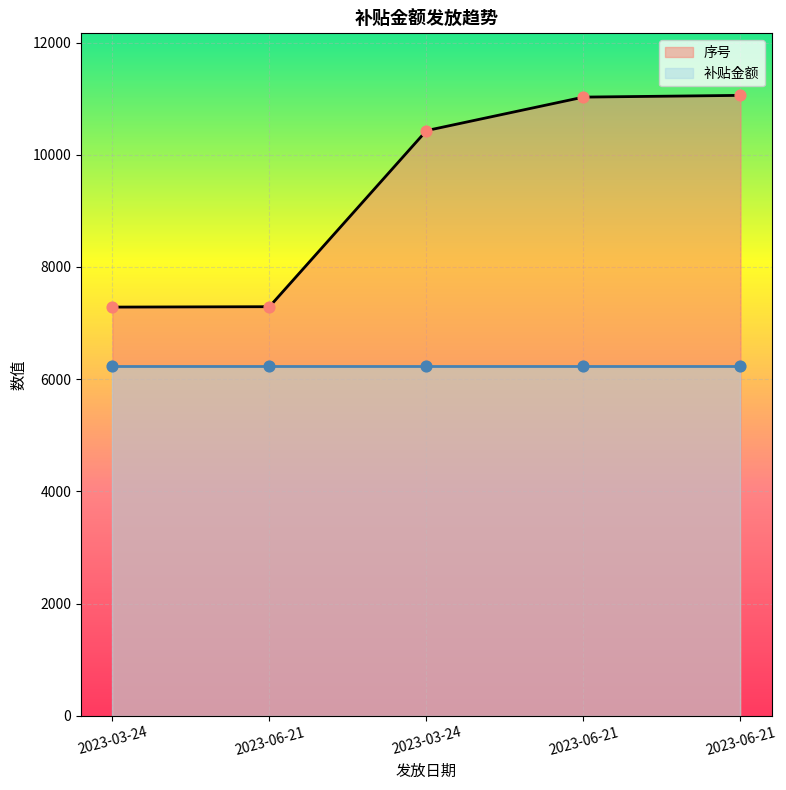

What is the change in value from 2023-06-21 to 2023-06-21?

+31